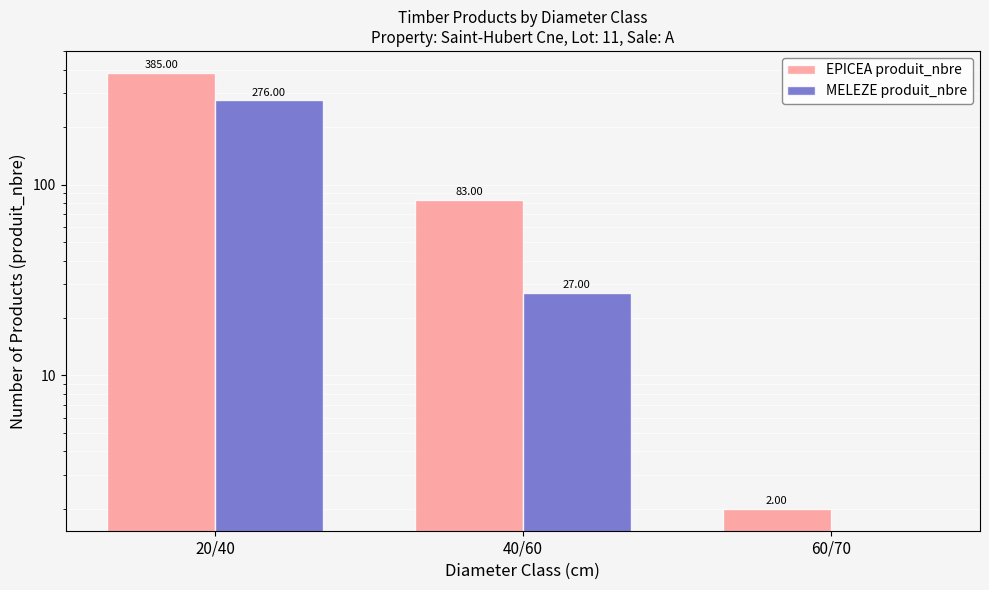

Is it true that MELEZE produit_nbre equals 276 at 20/40?

True